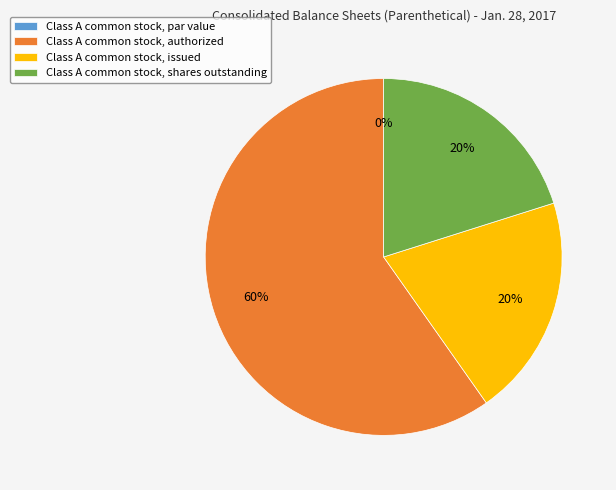

To the nearest percent, what portion does Class A common stock, issued represent?

20%